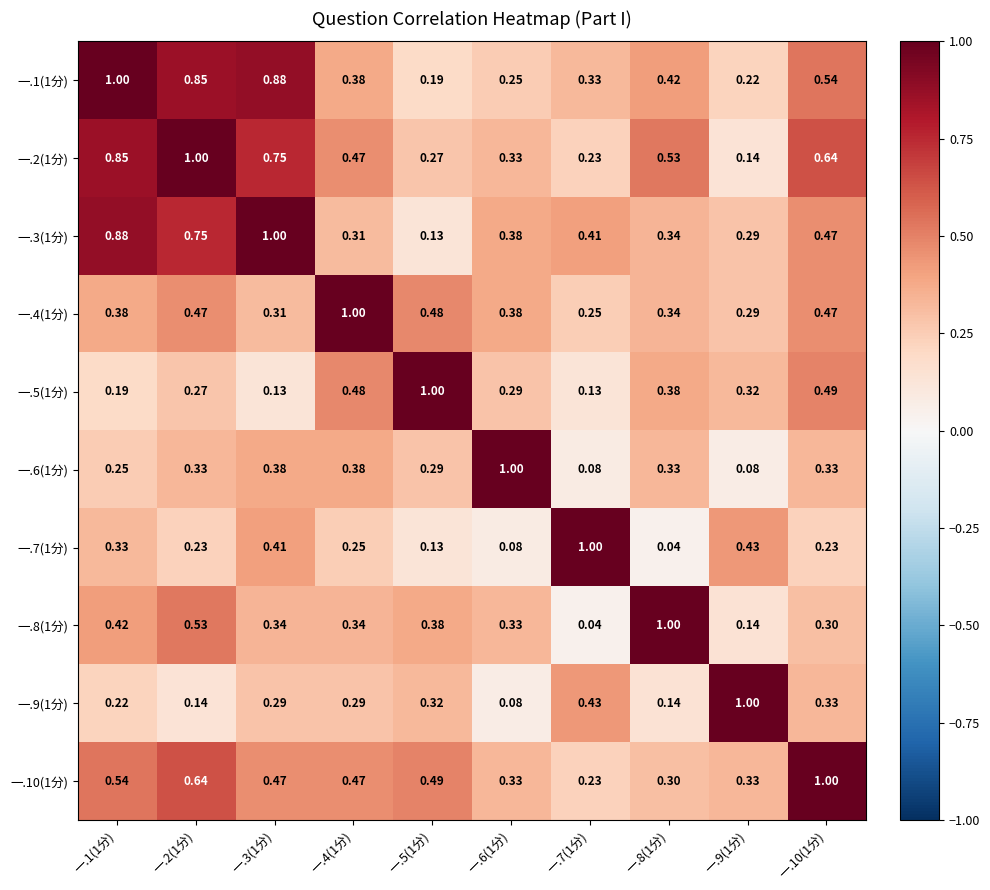

Which series has the largest total across all categories?

一.2(1分)